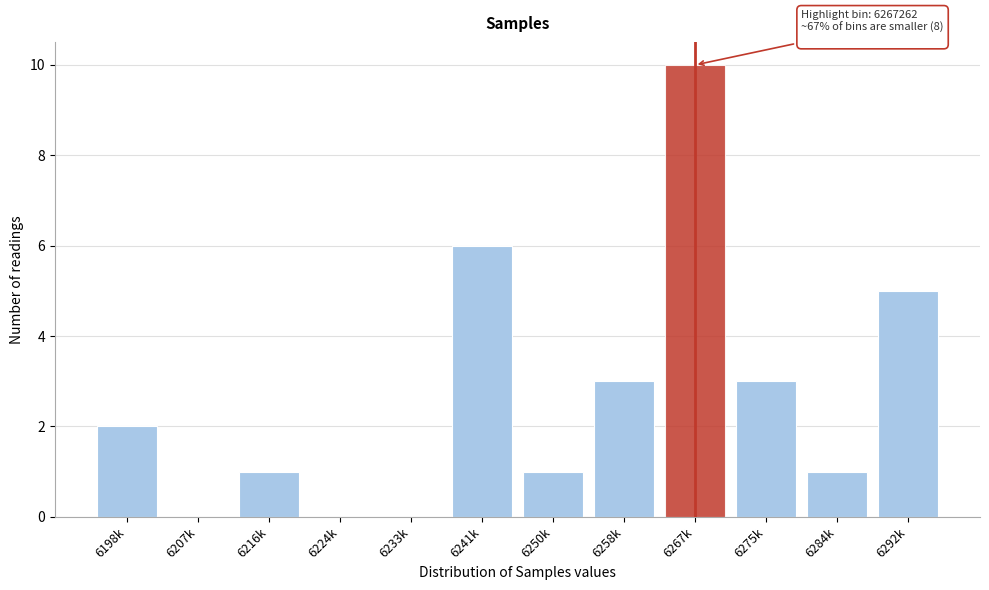

Reading right to left, extract all data points from this chart.

6292k=5	6284k=1	6275k=3	6267k=10	6258k=3	6250k=1	6241k=6	6233k=0	6224k=0	6216k=1	6207k=0	6198k=2